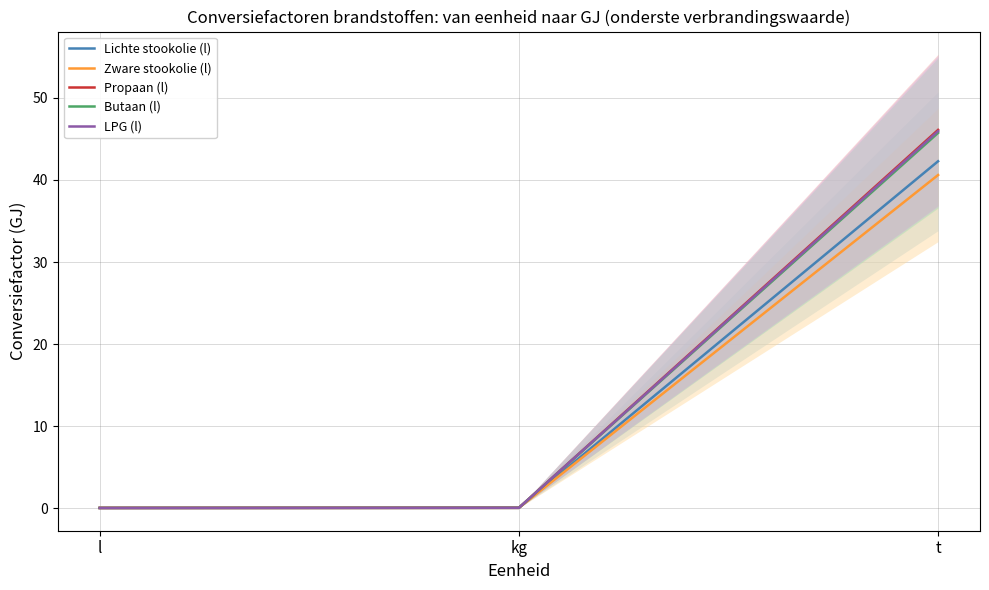

The value of Propaan (l) at kg is 0.0. True or false?

True